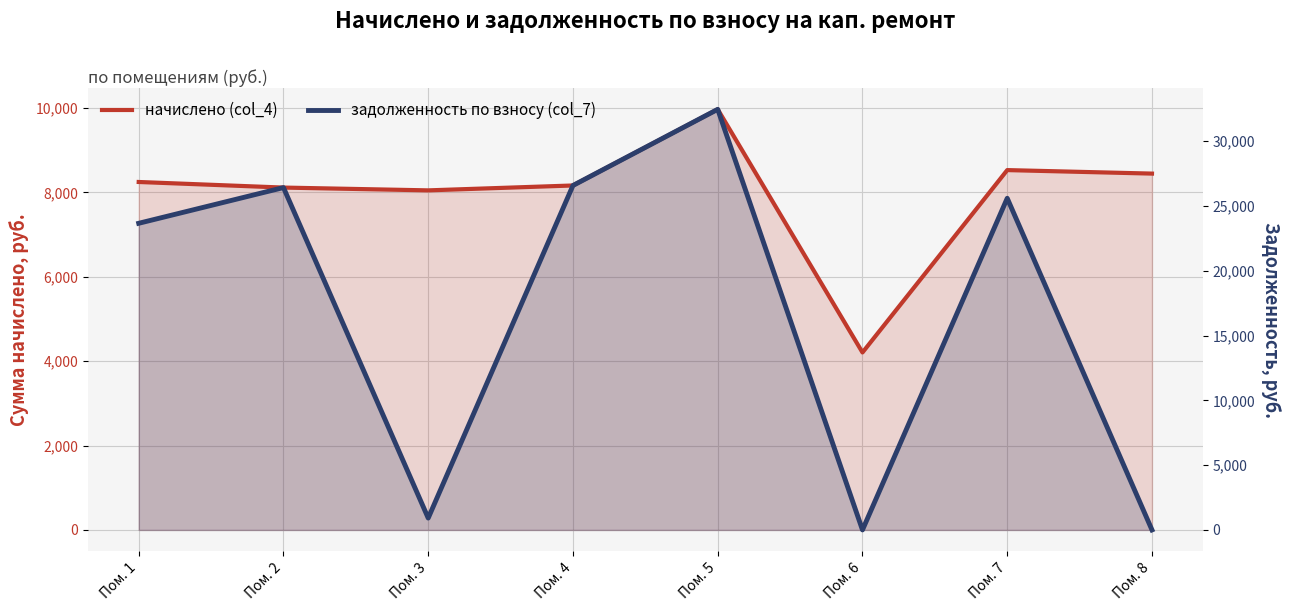

What is the approximate value of начислено (col_4) at Пом. 7?

8528.6